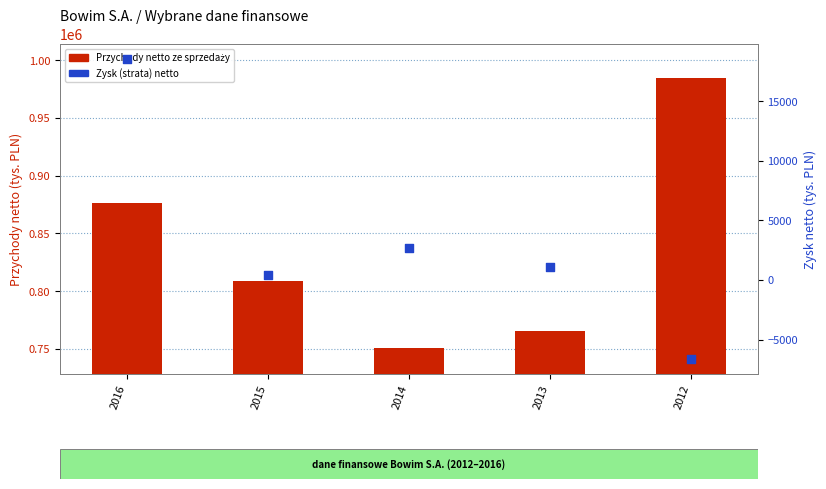

At which category is the sum across all series the highest?

2012